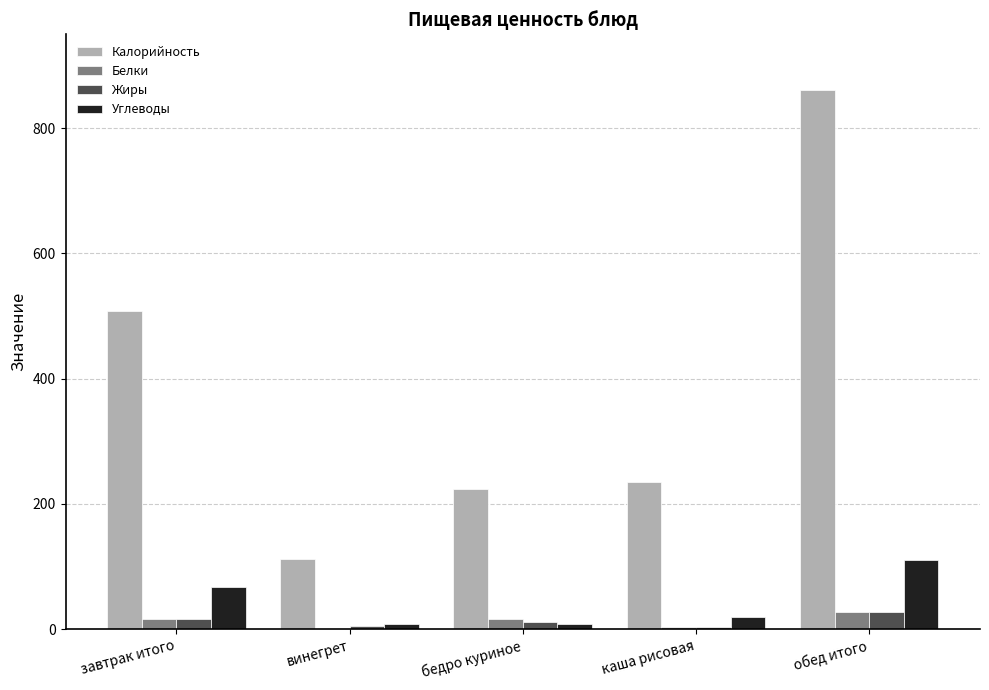

What is the difference between the Белки values at винегрет and обед итого?

26